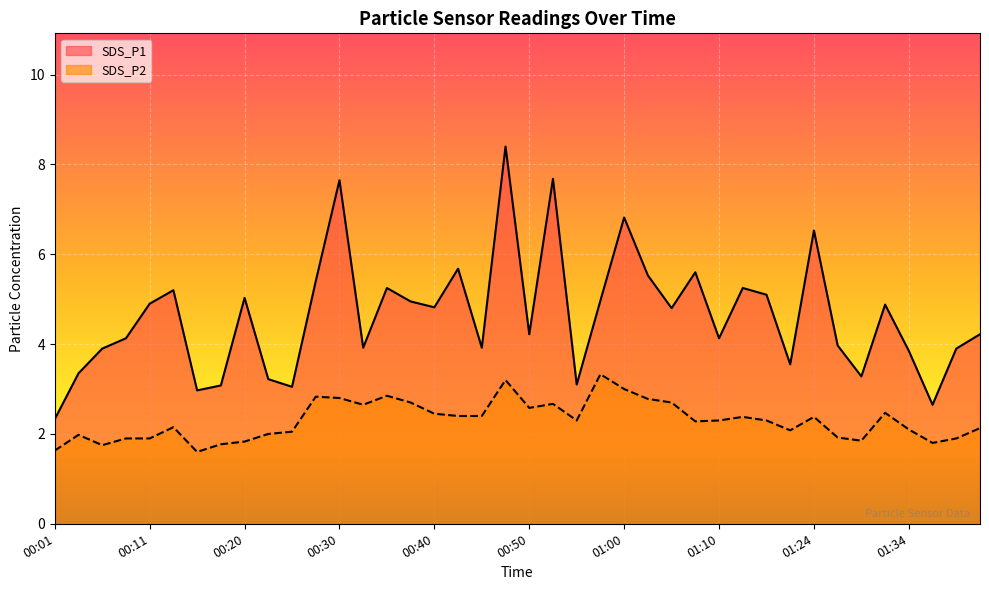

True or false: SDS_P2 has a value of 2.4 at 00:45.

True